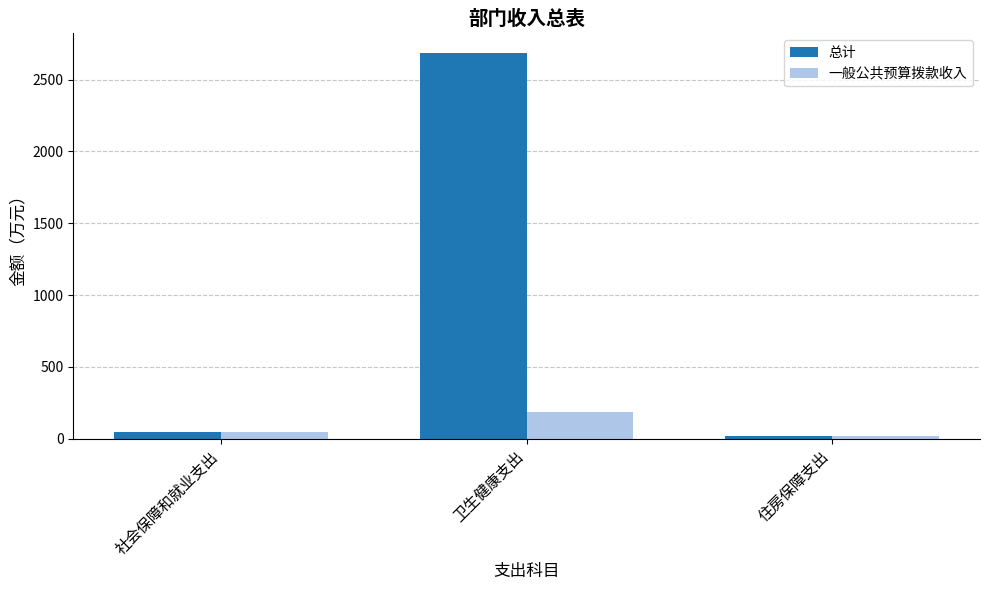

Reading left to right, transcribe all the data shown in this chart.

总计: 社会保障和就业支出=47.7	卫生健康支出=2686.9	住房保障支出=15.3
一般公共预算拨款收入: 社会保障和就业支出=47.7	卫生健康支出=186.4	住房保障支出=15.3